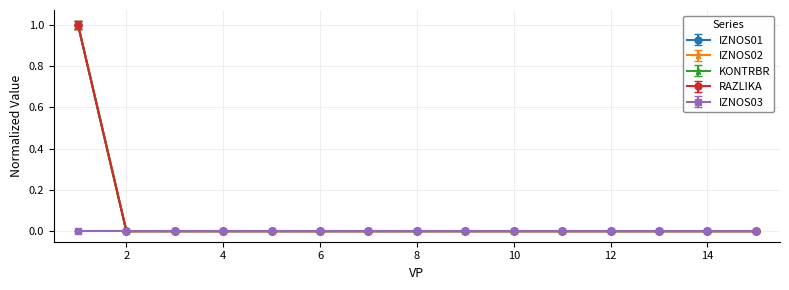

Does the chart have visible grid lines?

Yes